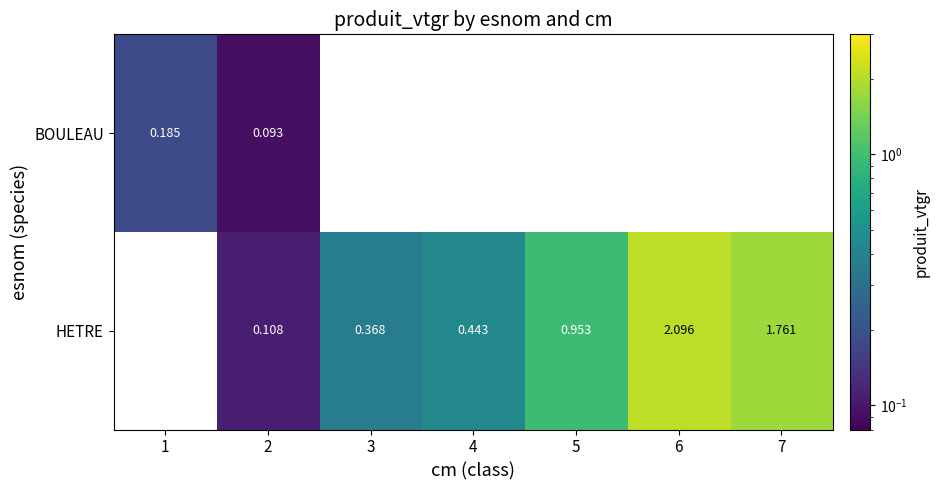

Is the value of BOULEAU at 2 greater than the value of HETRE at 4?

No